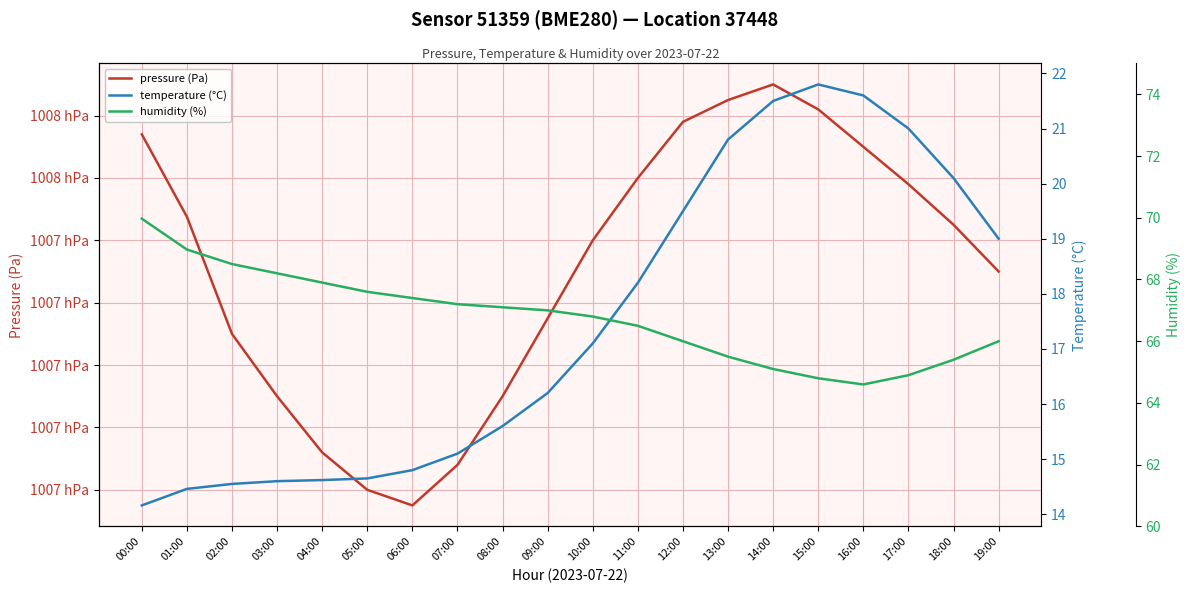

How many values in the temperature (°C) series are below 17?

10